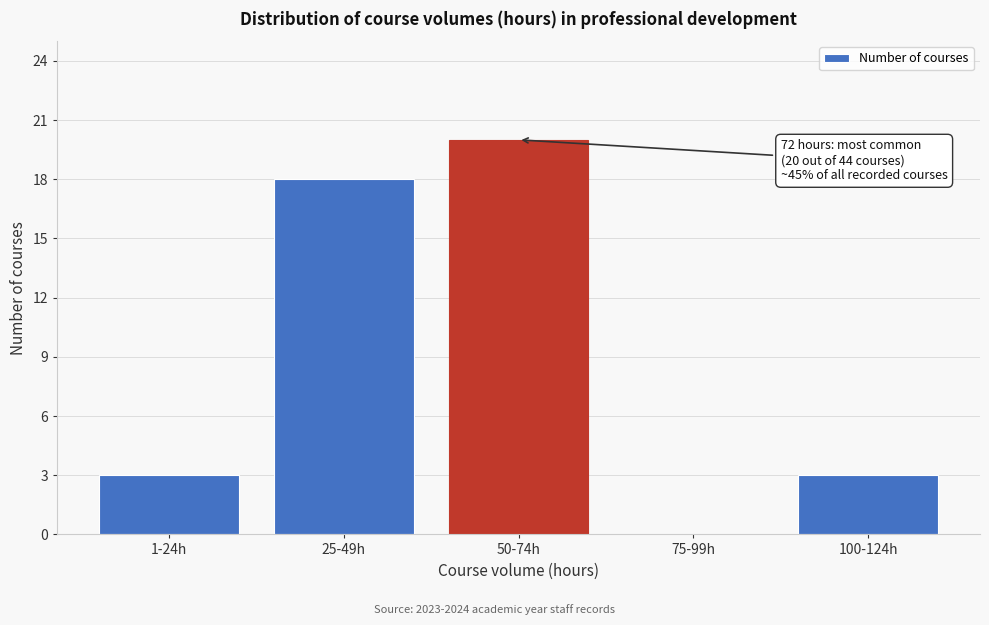

Reading left to right, extract all data points from this chart.

1-24h=3	25-49h=18	50-74h=20	75-99h=0	100-124h=3